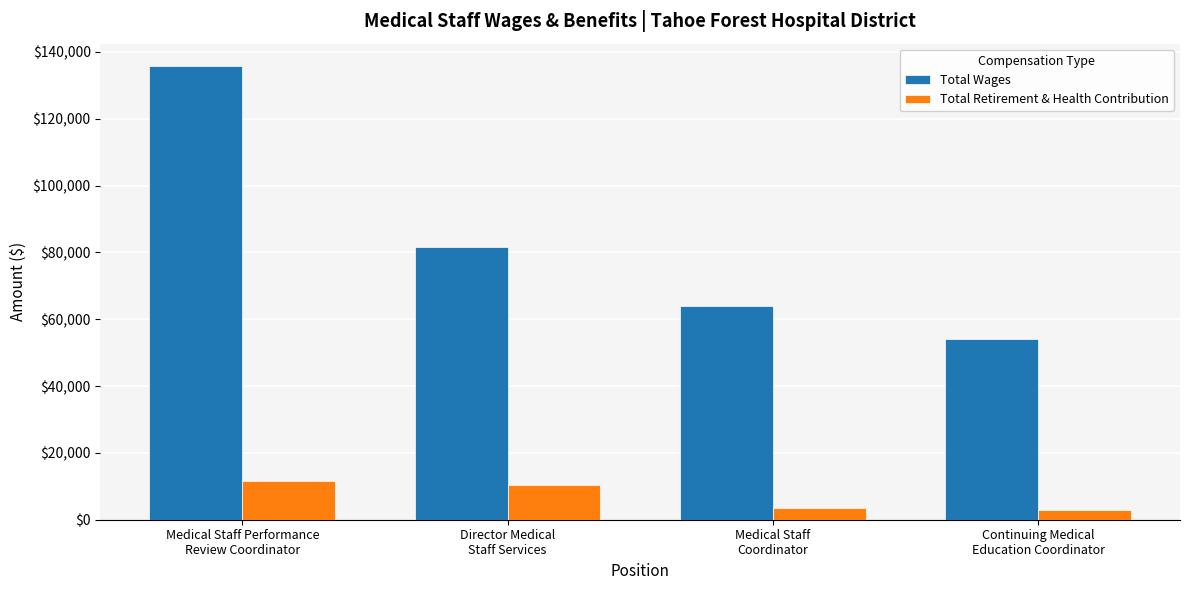

Where is Total Retirement & Health Contribution nearest to the value 7287?

Director Medical
Staff Services